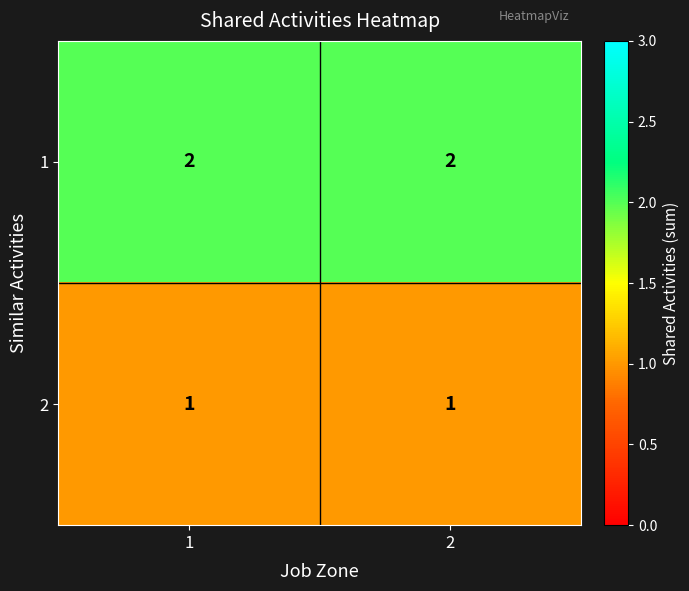

True or false: 2 has a value of 0 at 2.

False